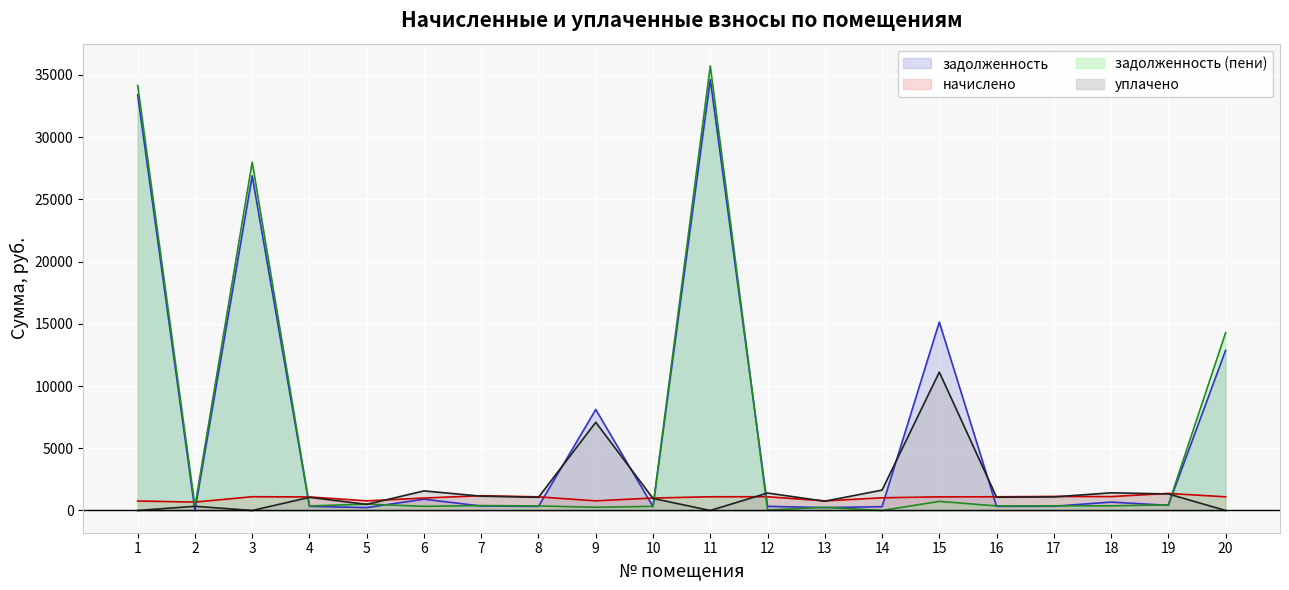

At which category does уплачено reach its first local valley?

3